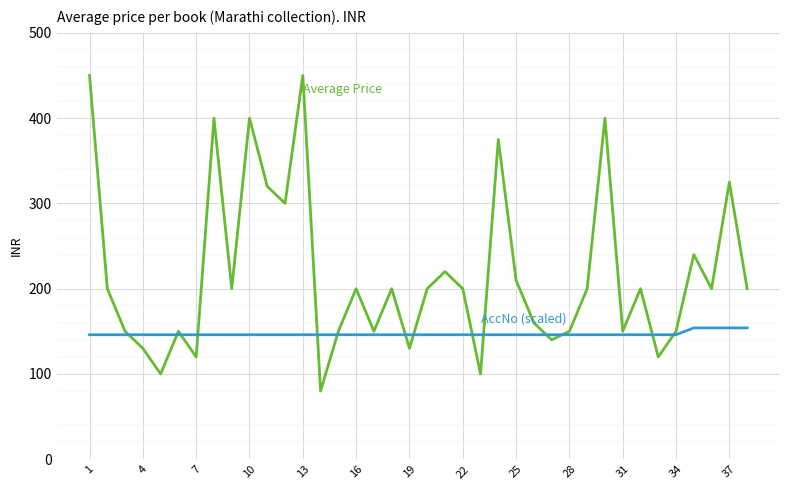

What is the greatest value displayed?

450